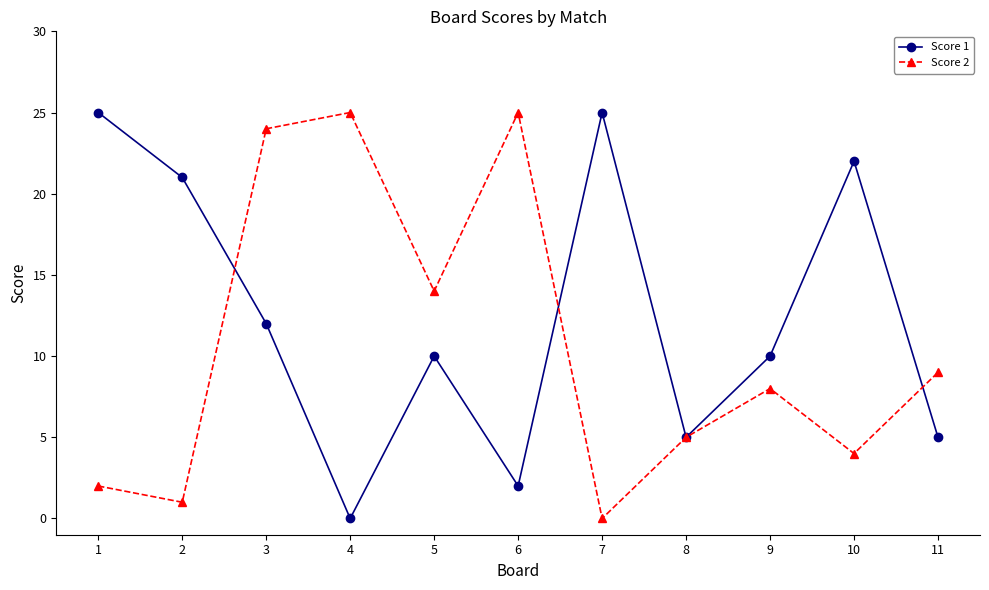

Is the value of Score 1 at 10 greater than the value of Score 2 at 6?

No